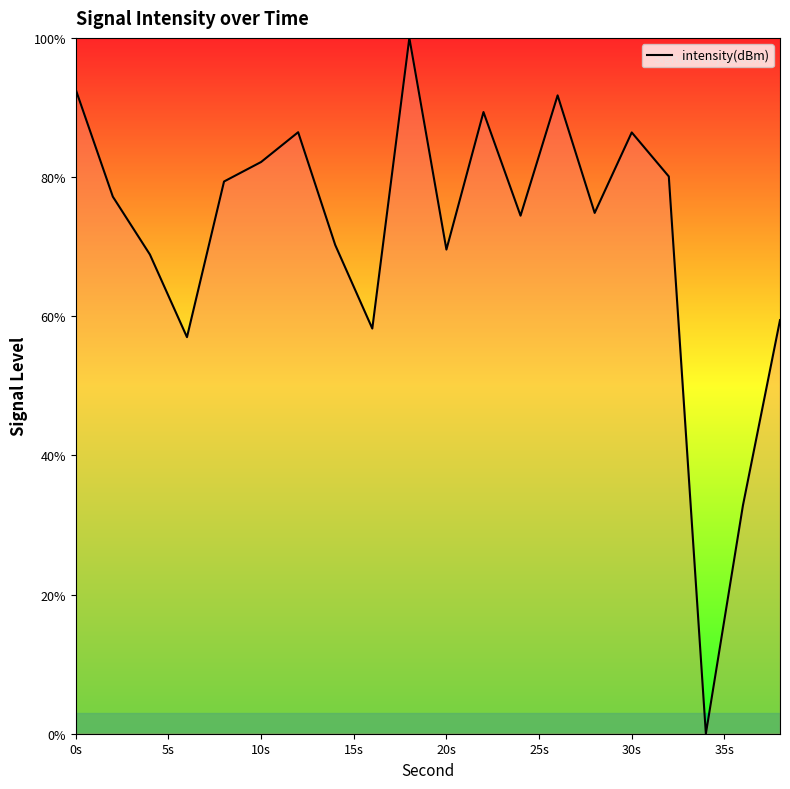

What is the difference between the maximum and minimum values?

100.0